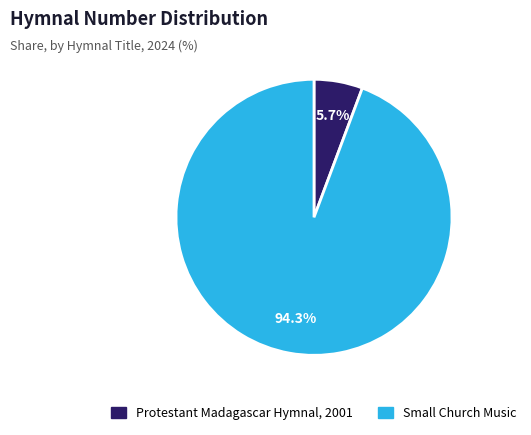

The Small Church Music slice represents 94% of the pie. True or false?

True